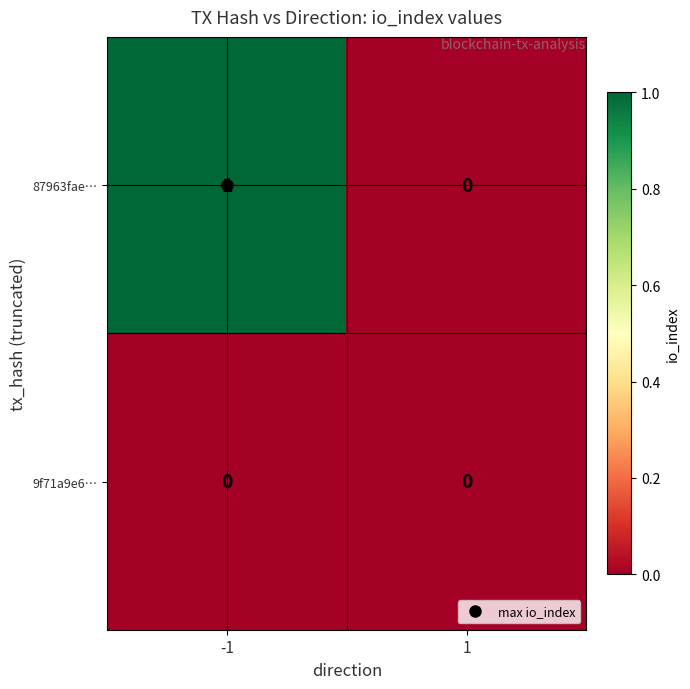

List the labels in order of 87963fae… value, largest first.

-1, 1